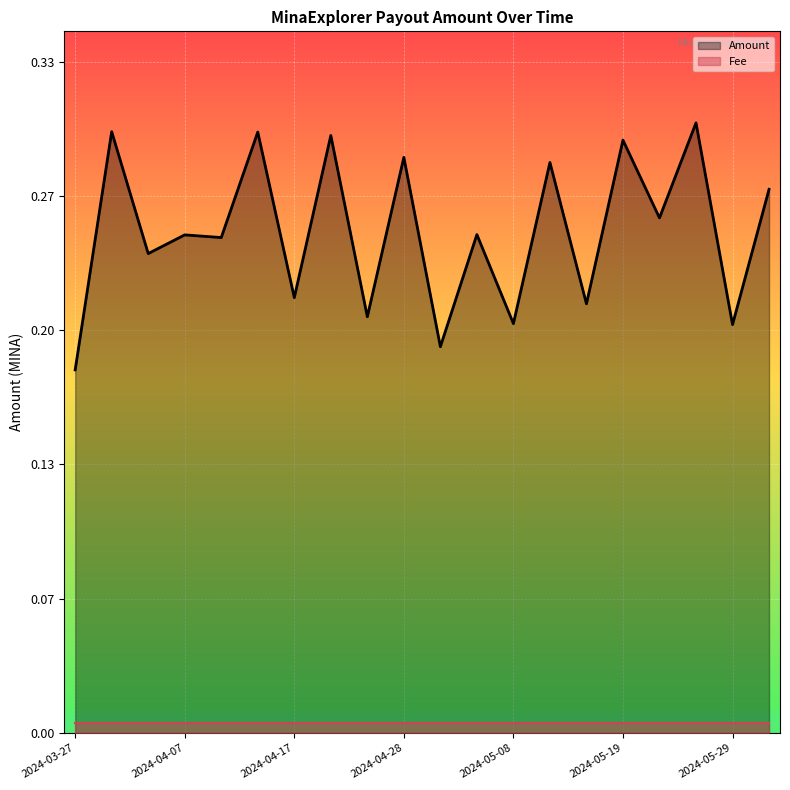

What is the average value of the Amount series?

0.2